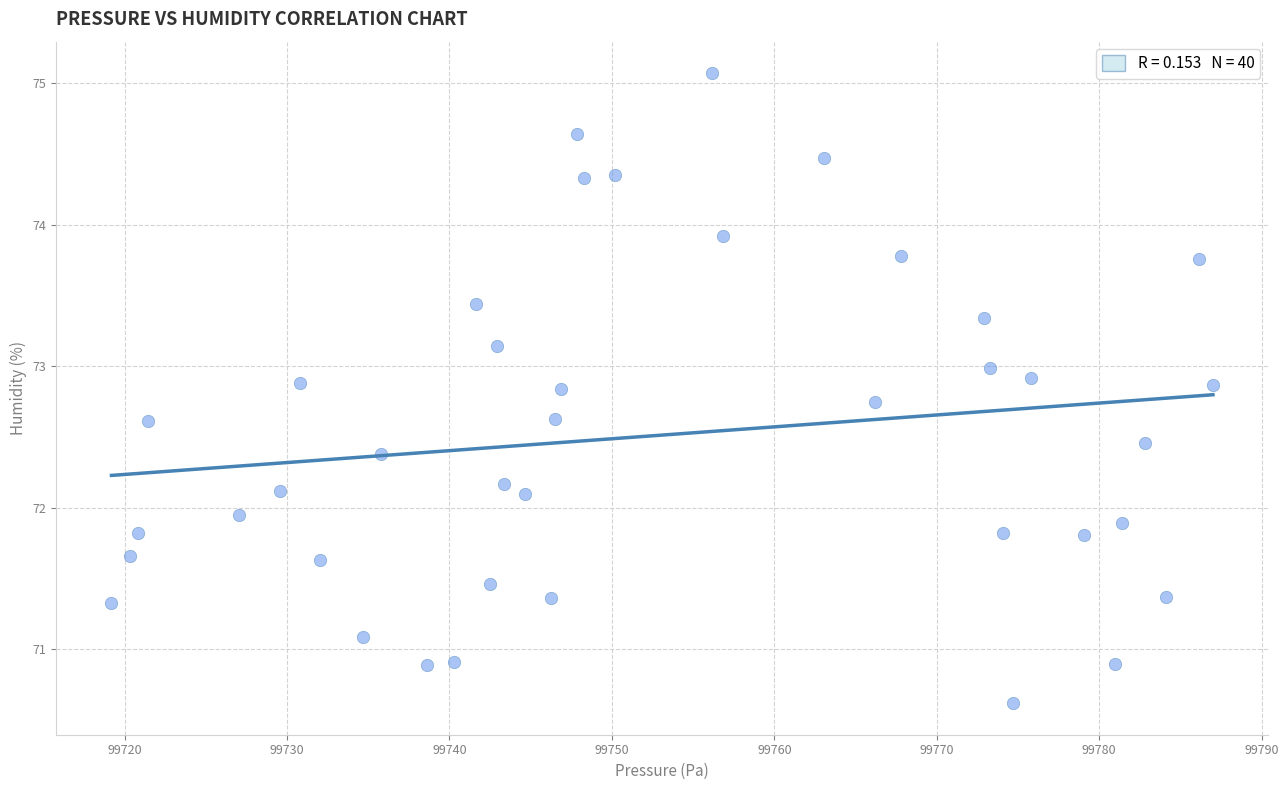

What is the range of X values (max minus min)?

67.8